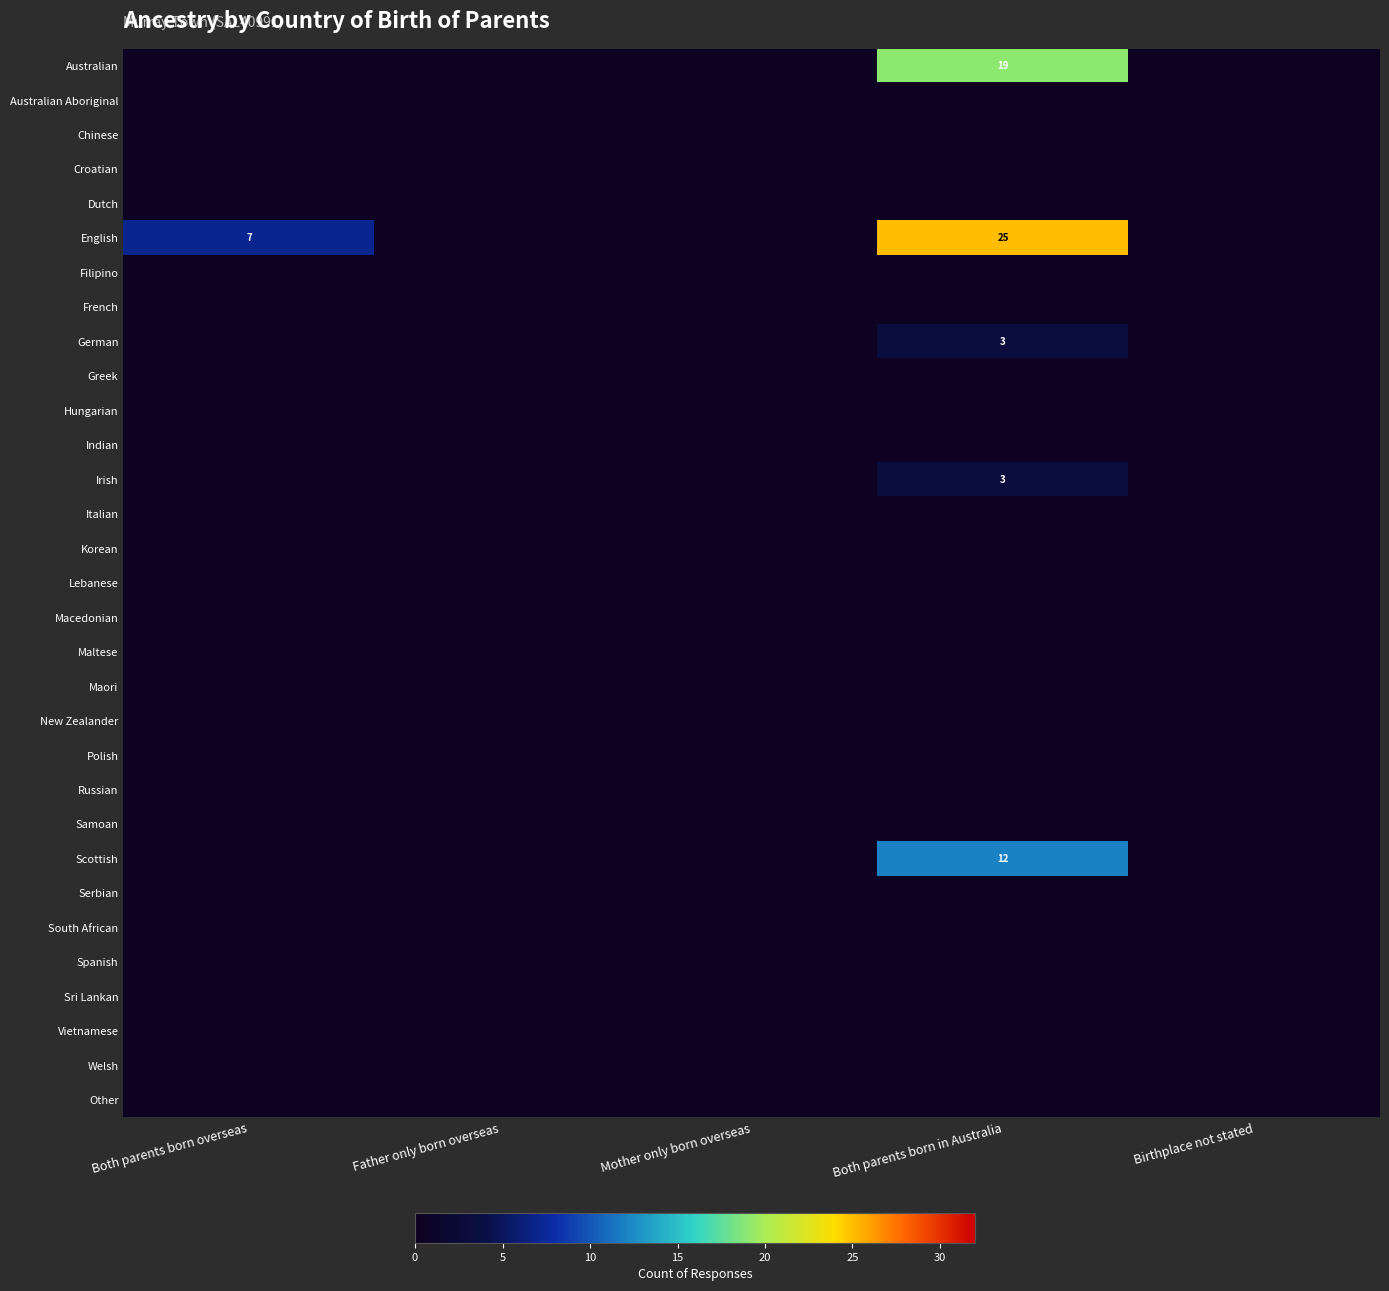

Is the value of Spanish at Both parents born in Australia greater than the value of Hungarian at Both parents born in Australia?

No